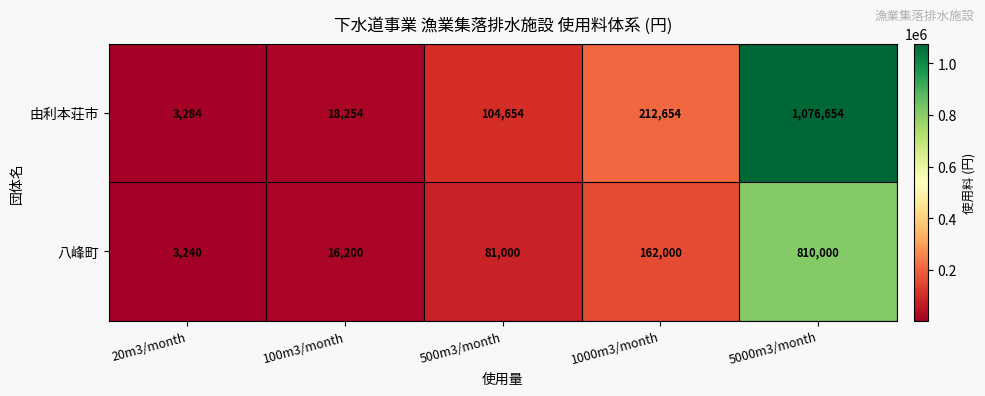

What is the difference between the highest and lowest values at 1000m3/month?

50654